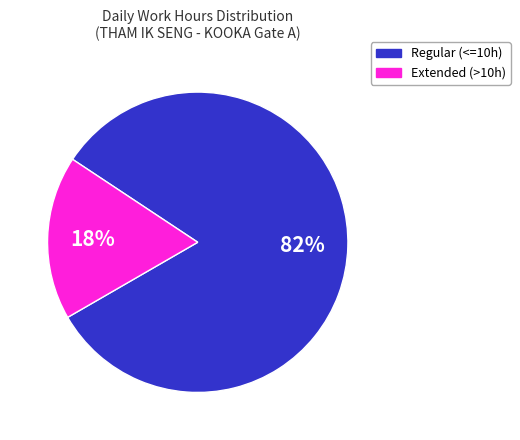

To the nearest percent, what is the average slice percentage?

50%